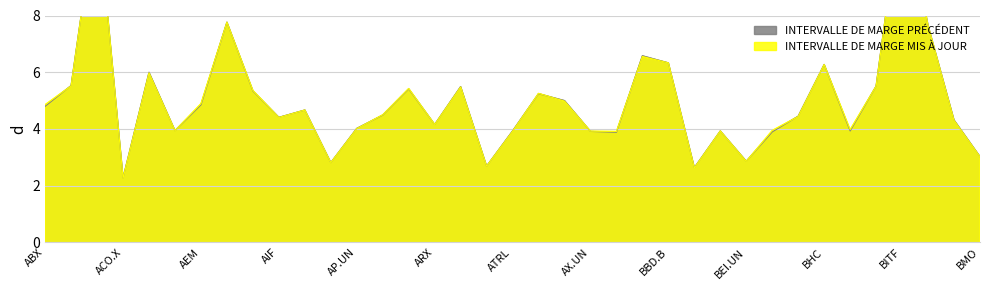

Where does the INTERVALLE DE MARGE PRÉCÉDENT series first go above 4?

ABX